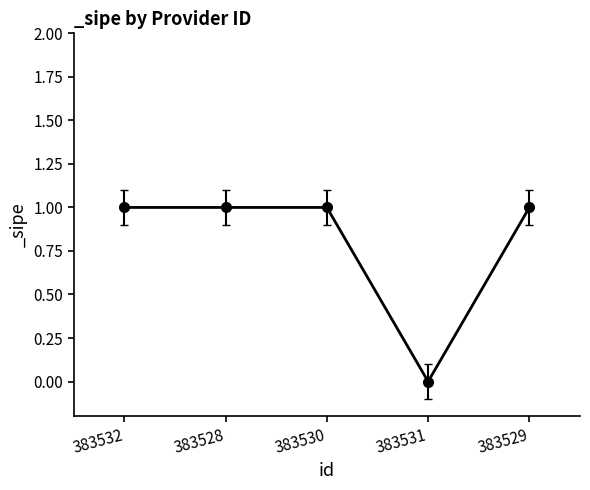

True or false: the data has more than 1 interior local peaks.

False